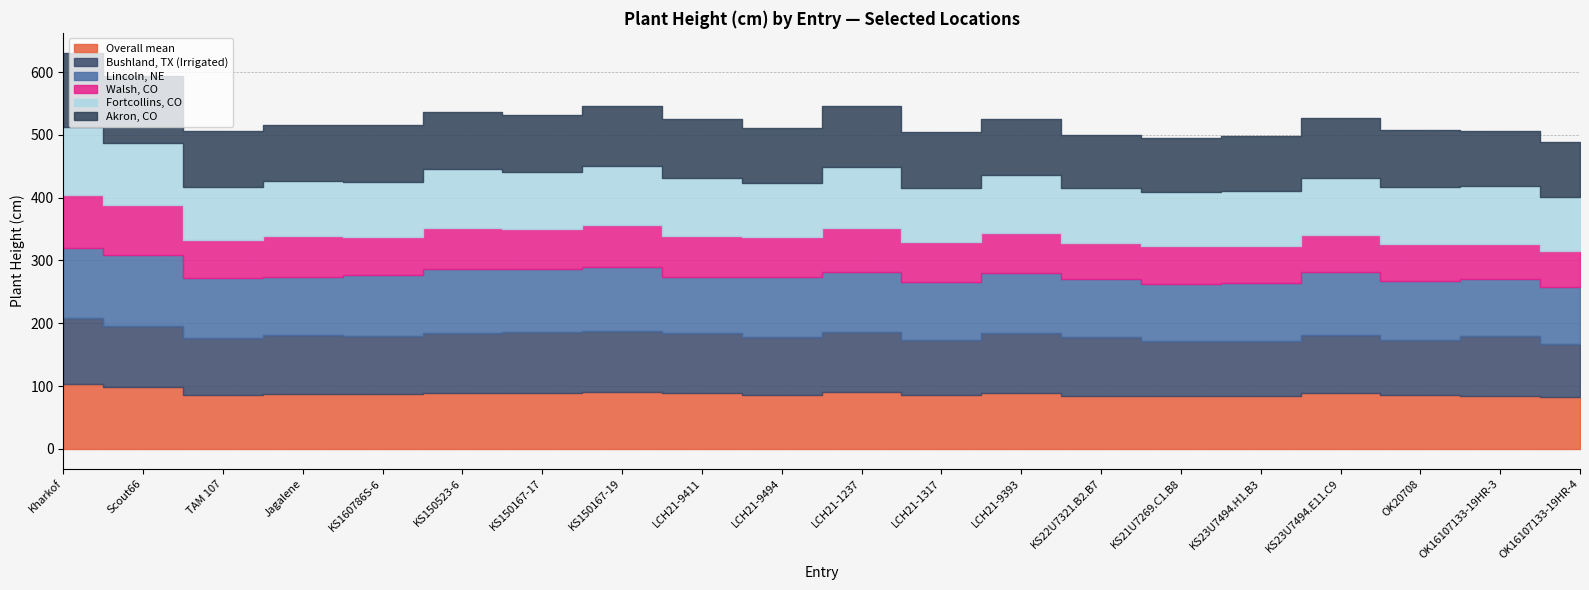

What is the label of the 9th point from the left?

LCH21-9411